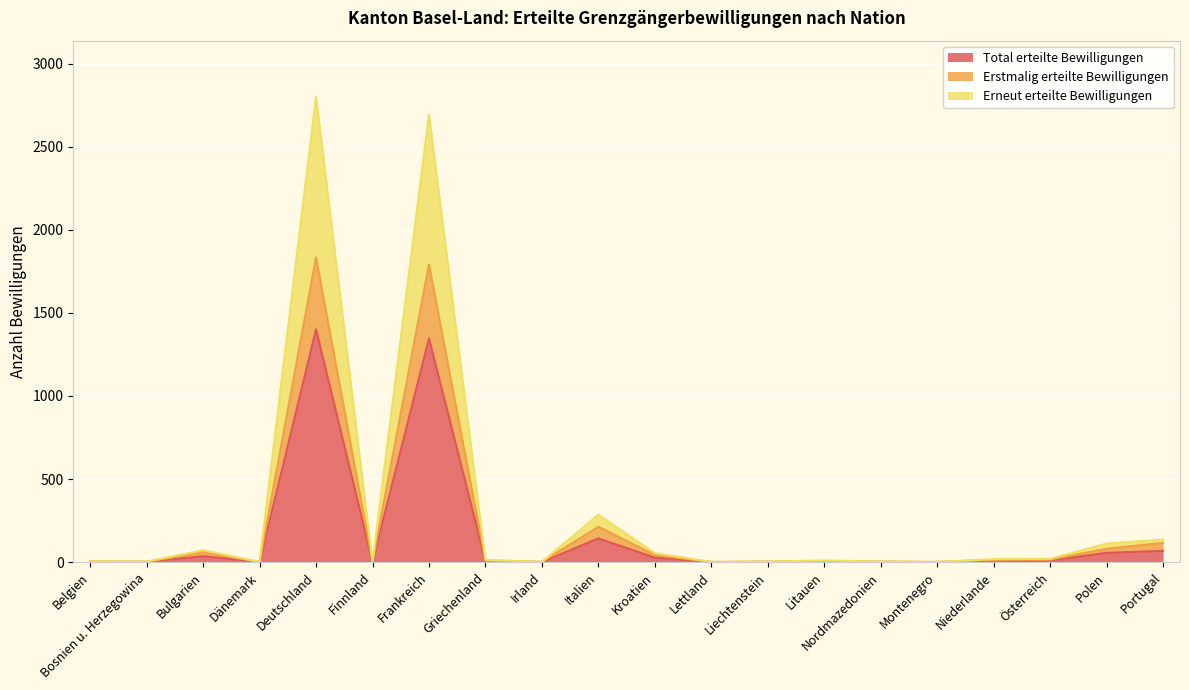

Rank the categories by Erstmalig erteilte Bewilligungen value from highest to lowest.

Deutschland, Frankreich, Italien, Portugal, Polen, Bulgarien, Kroatien, Österreich, Niederlande, Griechenland, Litauen, Belgien, Liechtenstein, Nordmazedonien, Bosnien u. Herzegowina, Irland, Dänemark, Finnland, Lettland, Montenegro